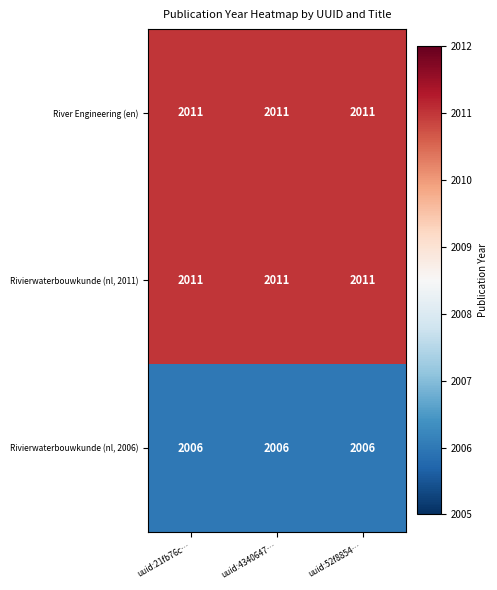

What is the maximum value shown in the chart?

2011